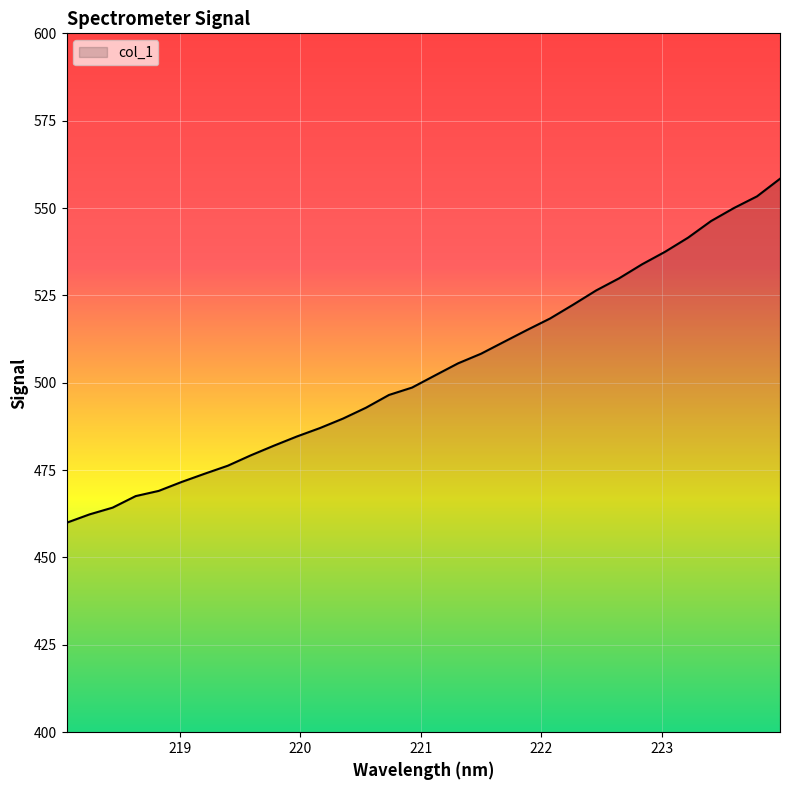

What is the smallest value displayed?

459.9